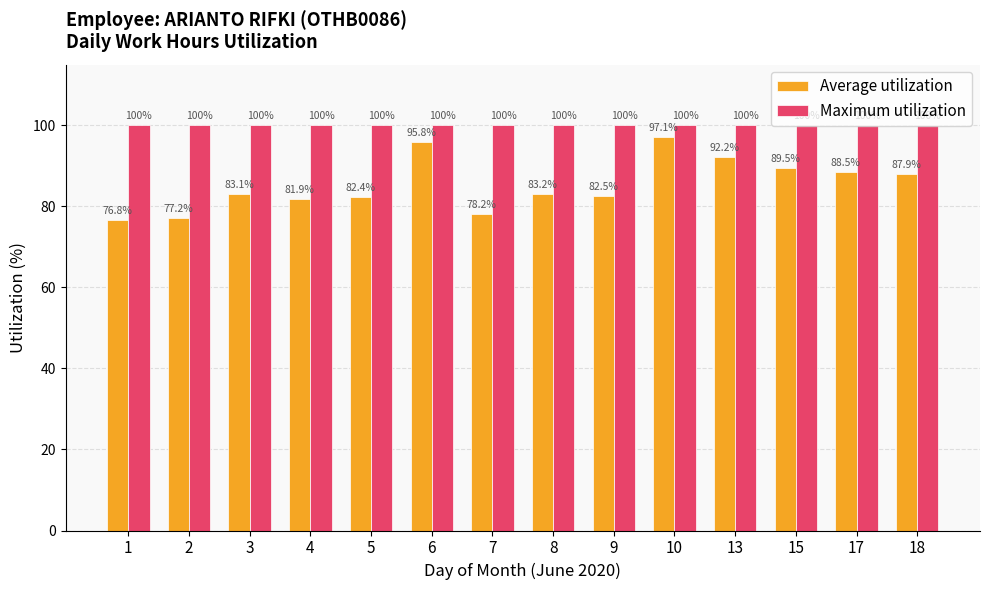

How many values in the Average utilization series exceed 83?

8